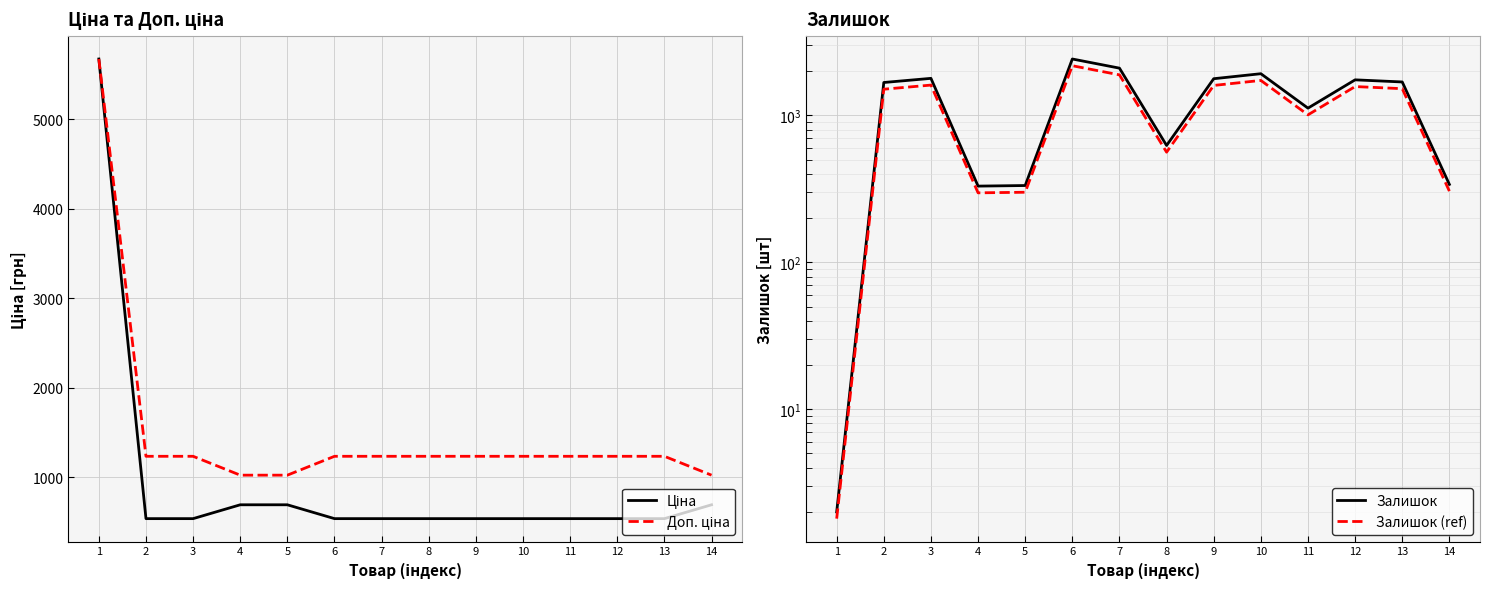

Which category has the lowest value in the Ціна series?

2